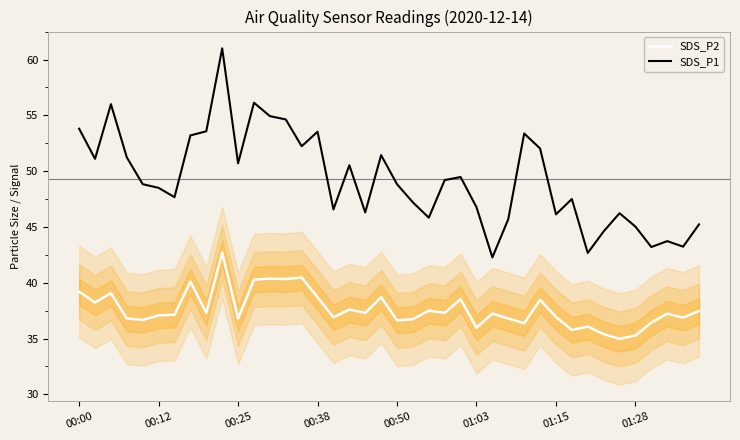

What is the difference between the second highest and minimum values in the SDS_P2 series?

5.5